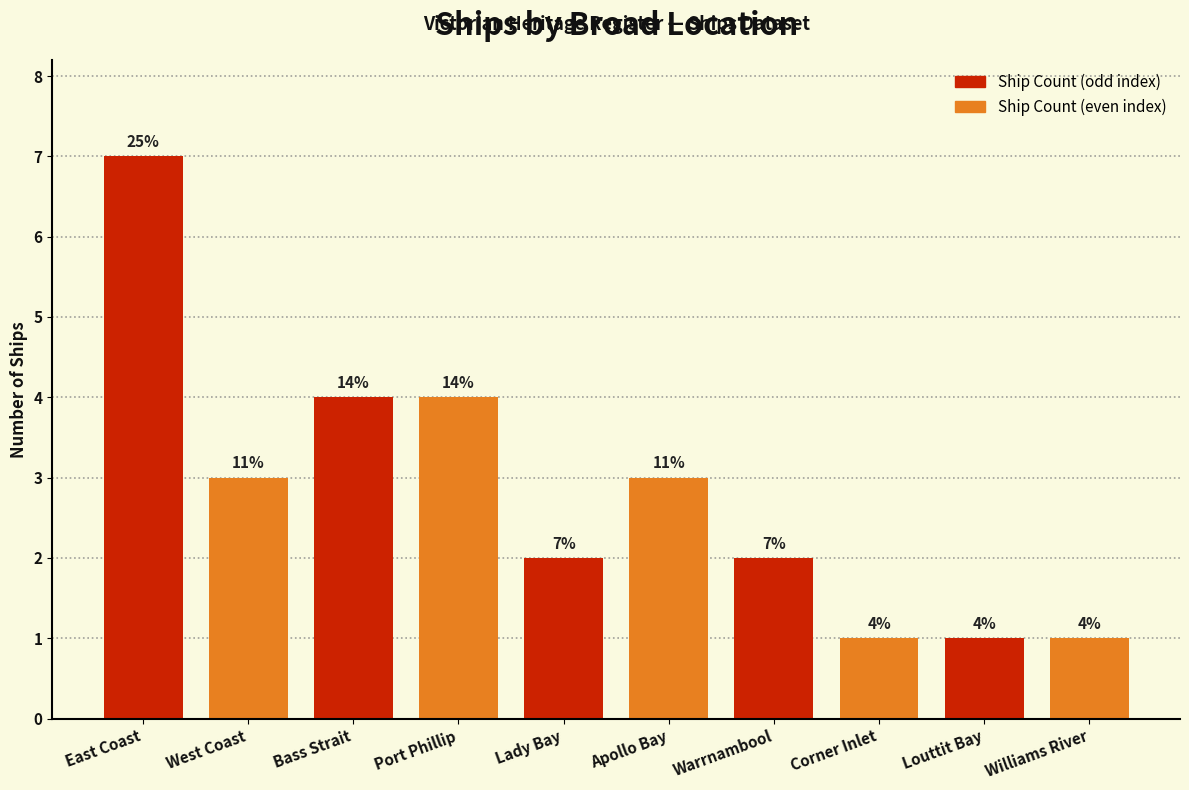

Does the chart contain stacked bars?

No